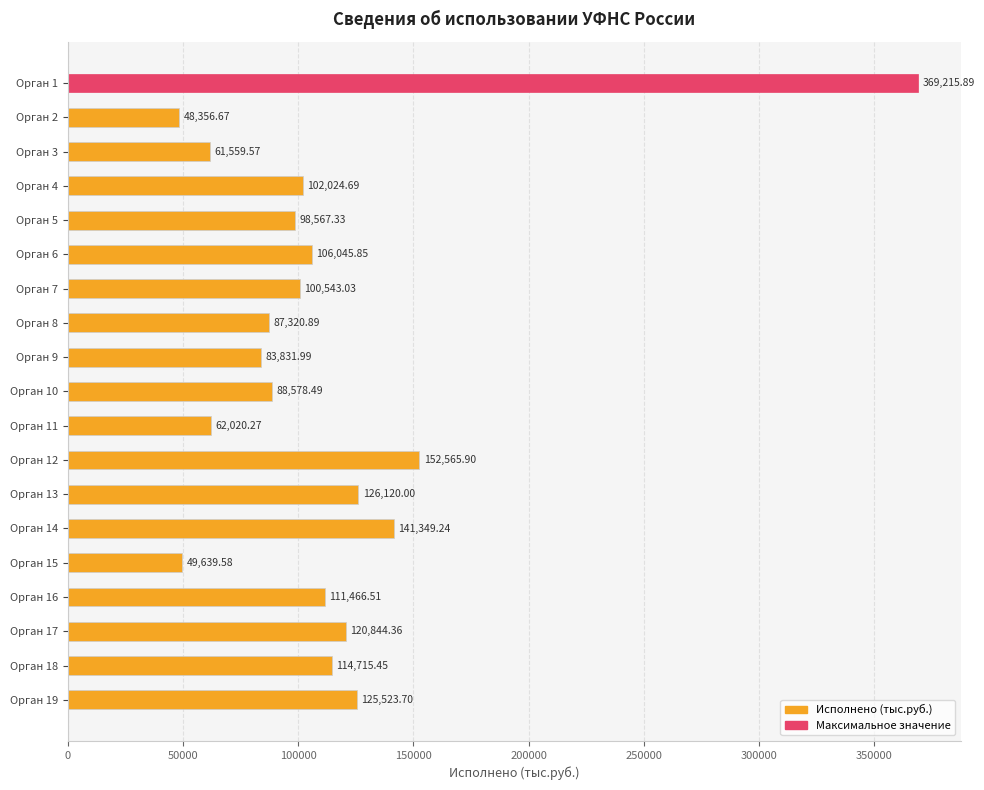

What is the smallest value displayed?

48356.7